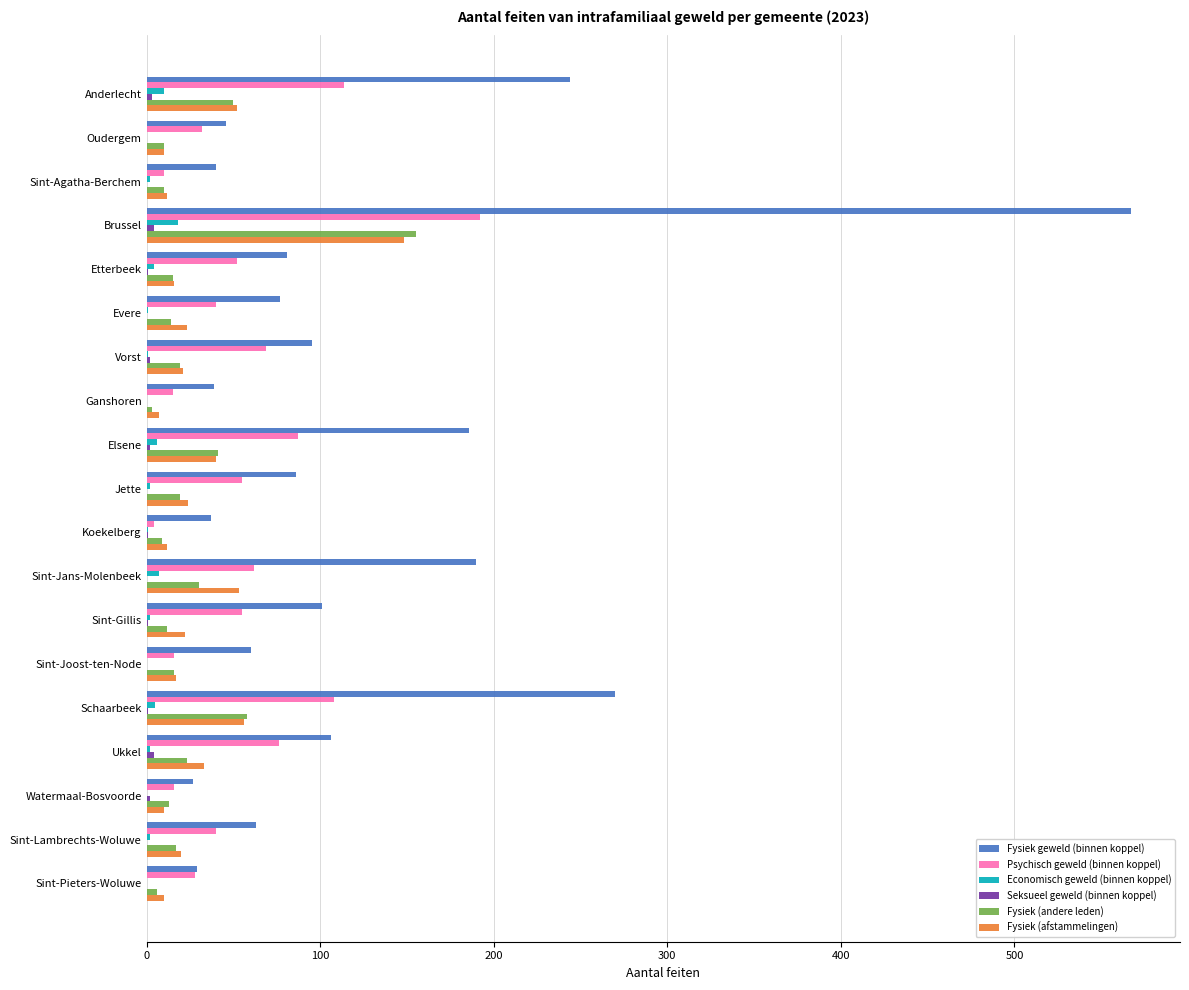

Which series changed the most between Elsene and Sint-Joost-ten-Node?

Fysiek geweld (binnen koppel)